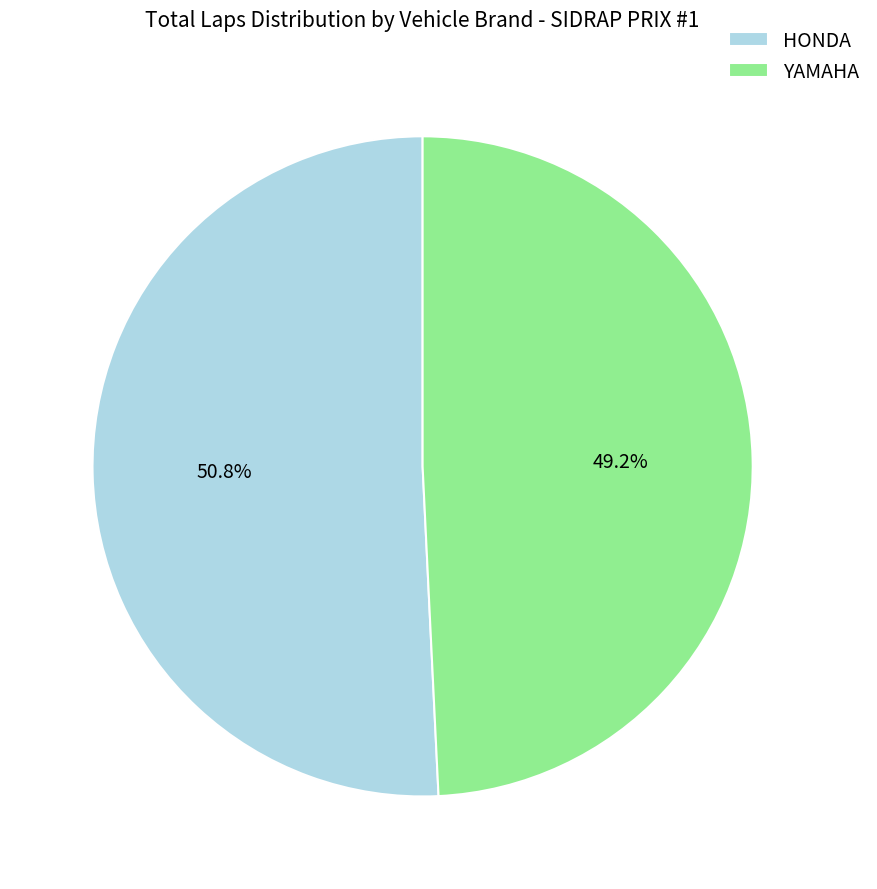

Is there a majority slice in this chart?

Yes